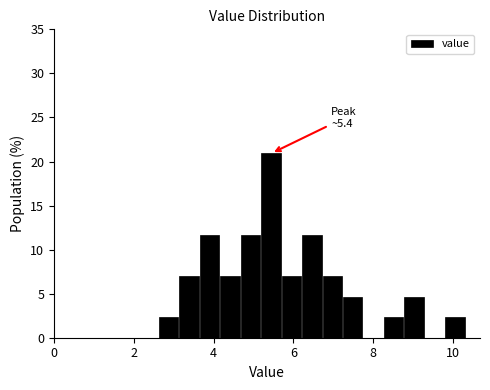

Read against the x-axis, roughly where is the centre of the tallest bar?

5.4